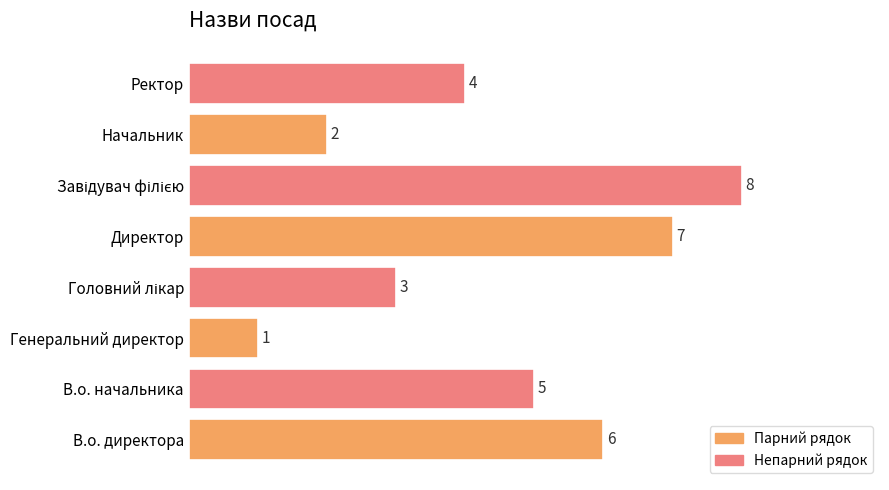

True or false: the data shows 2 at Начальник.

True